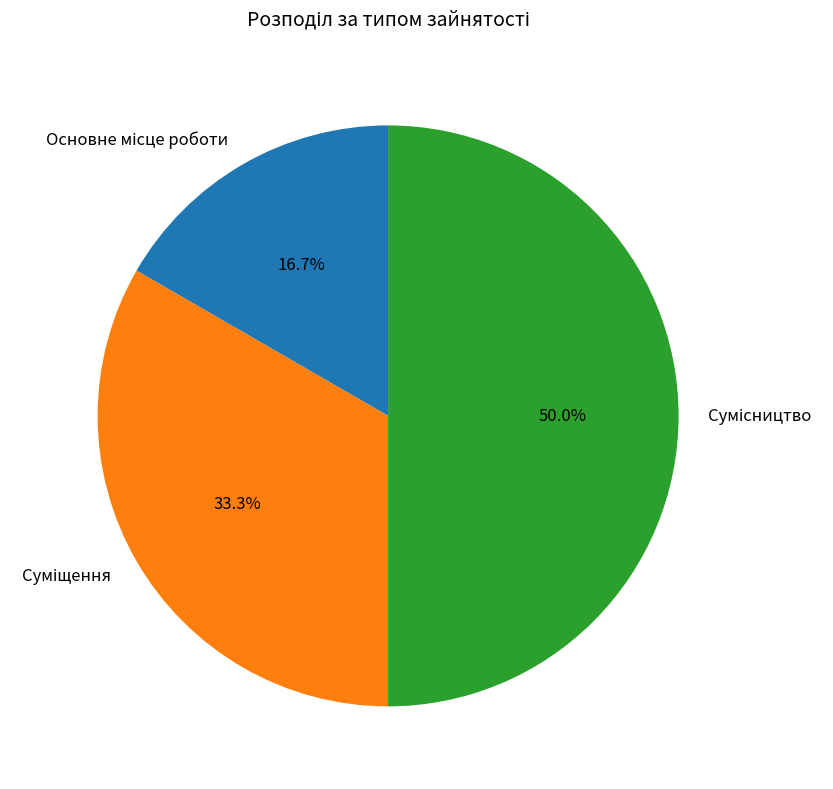

To the nearest percent, what portion does Суміщення represent?

33%